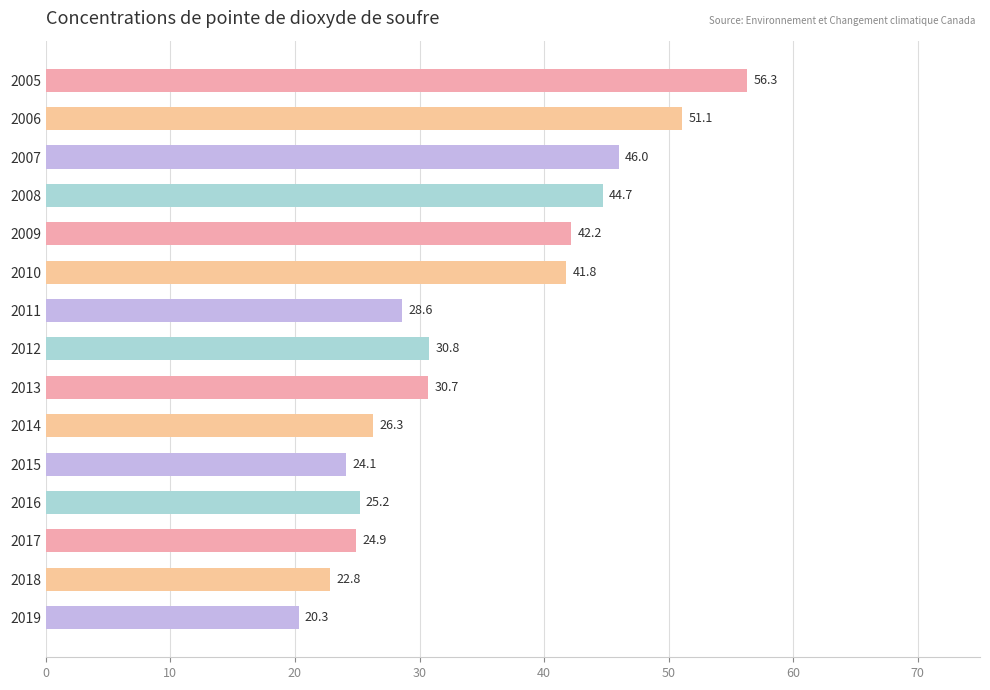

Reading top to bottom, list all the values displayed in this chart.

56.3	51.1	46.0	44.7	42.2	41.8	28.6	30.8	30.7	26.3	24.1	25.2	24.9	22.8	20.3